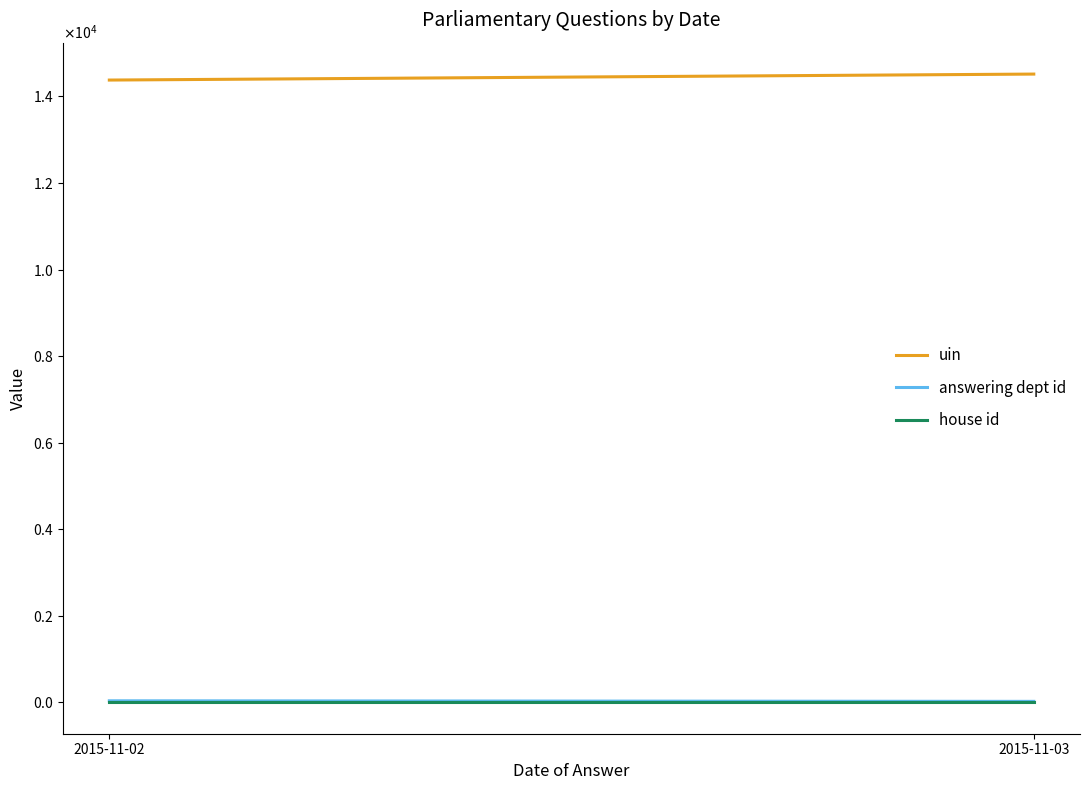

Reading left to right, list all the values displayed in this chart.

uin: 14378.9	14517.0
answering dept id: 35.5	22.5
house id: 1.0	1.0